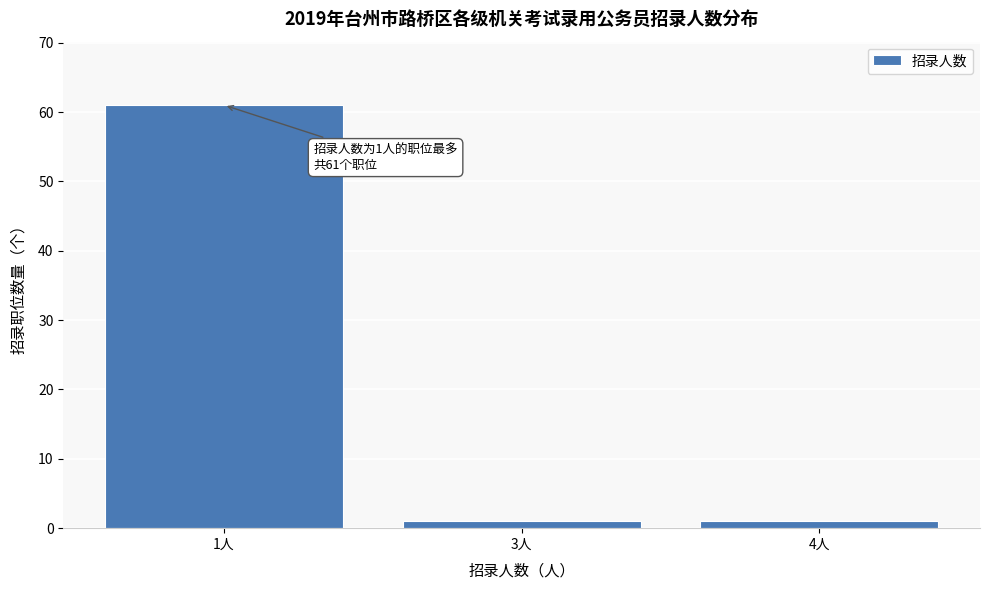

Reading left to right, transcribe all the data shown in this chart.

1人=61	3人=1	4人=1